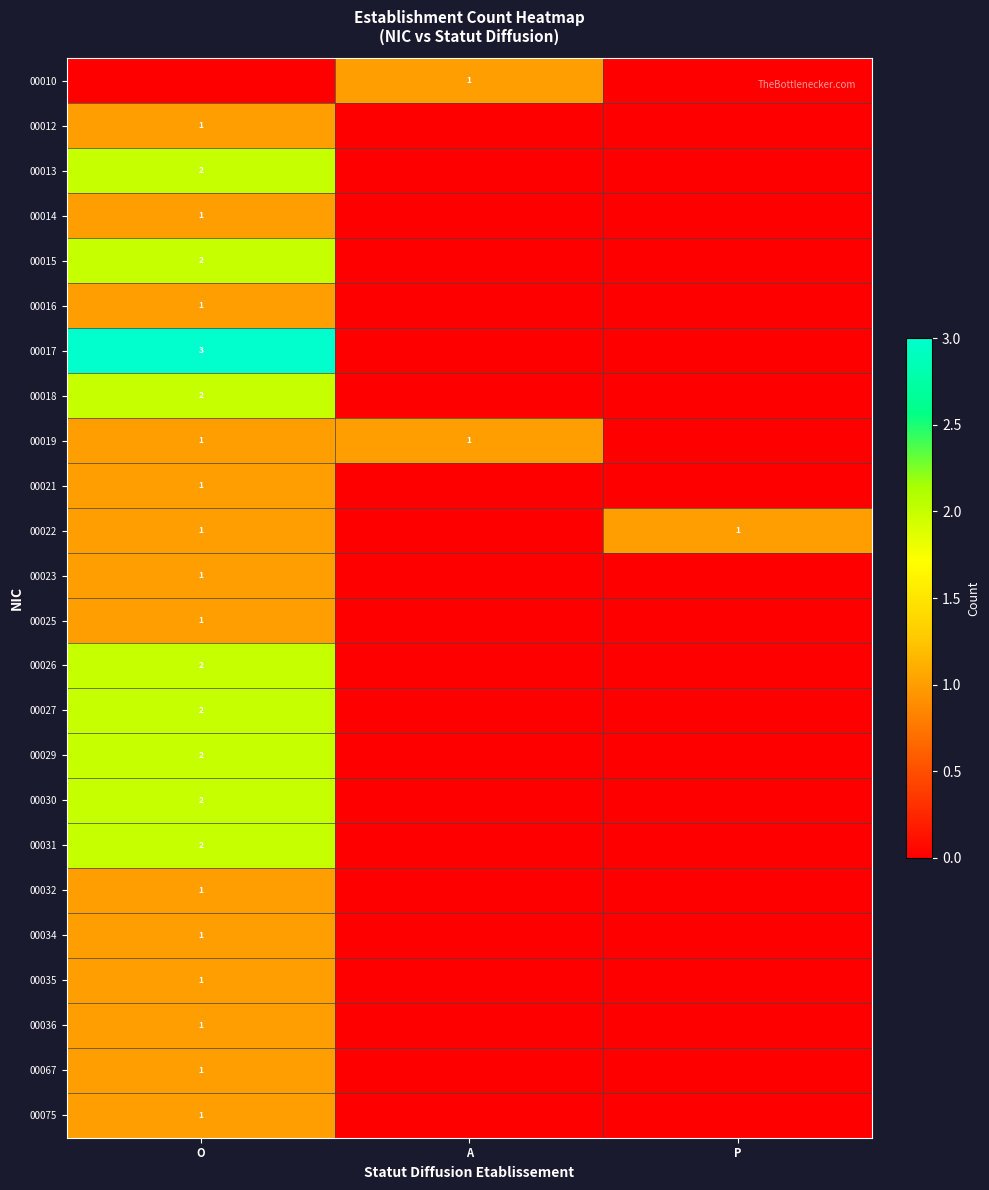

Between P and A, which is larger?

A